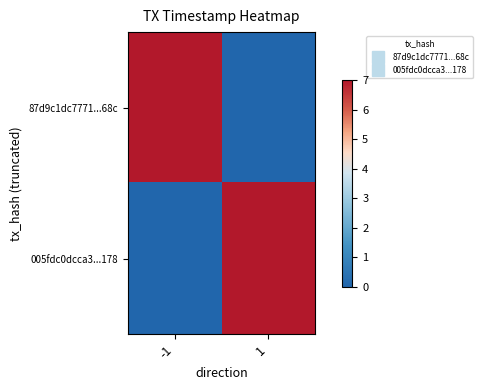

Reading right to left, what are all the values shown in this chart?

87d9c1dc7771...68c: 1=0	-1=7
005fdc0dcca3...178: 1=7	-1=0